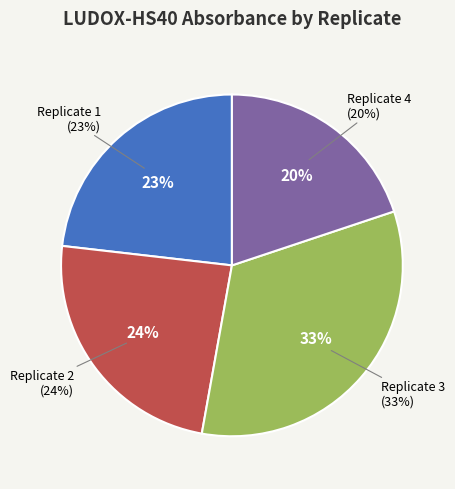

Is there any slice that represents more than half of the pie?

No